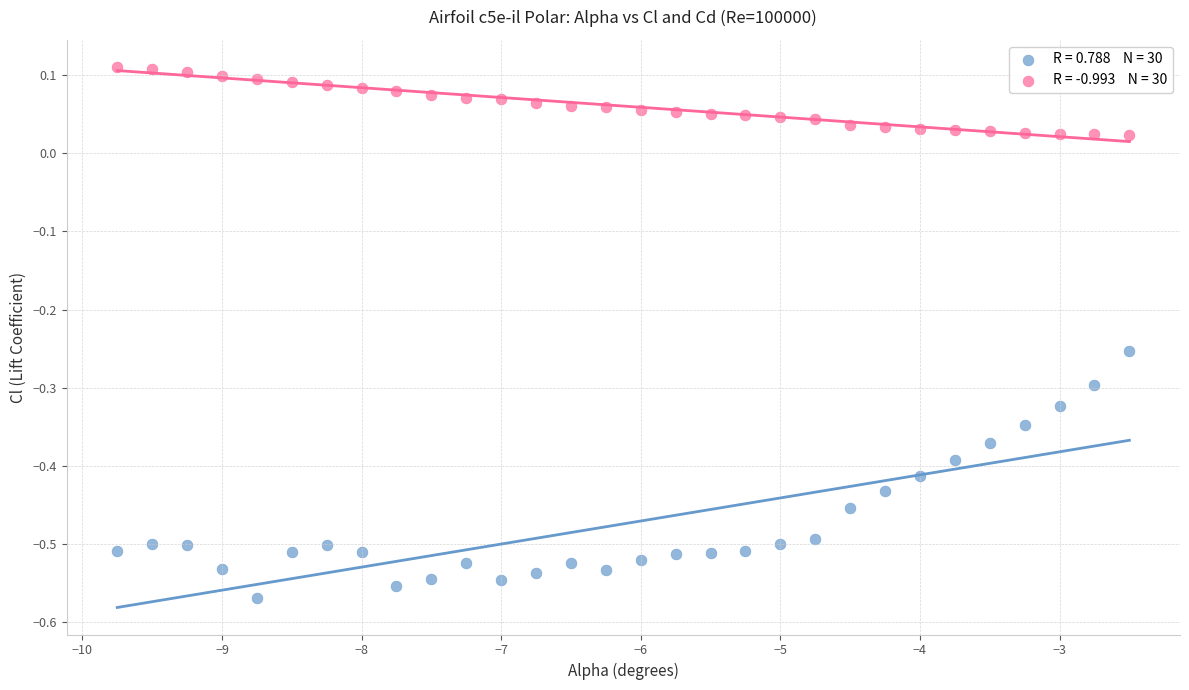

Across all data points, what is the range of X values (max minus min)?

7.2